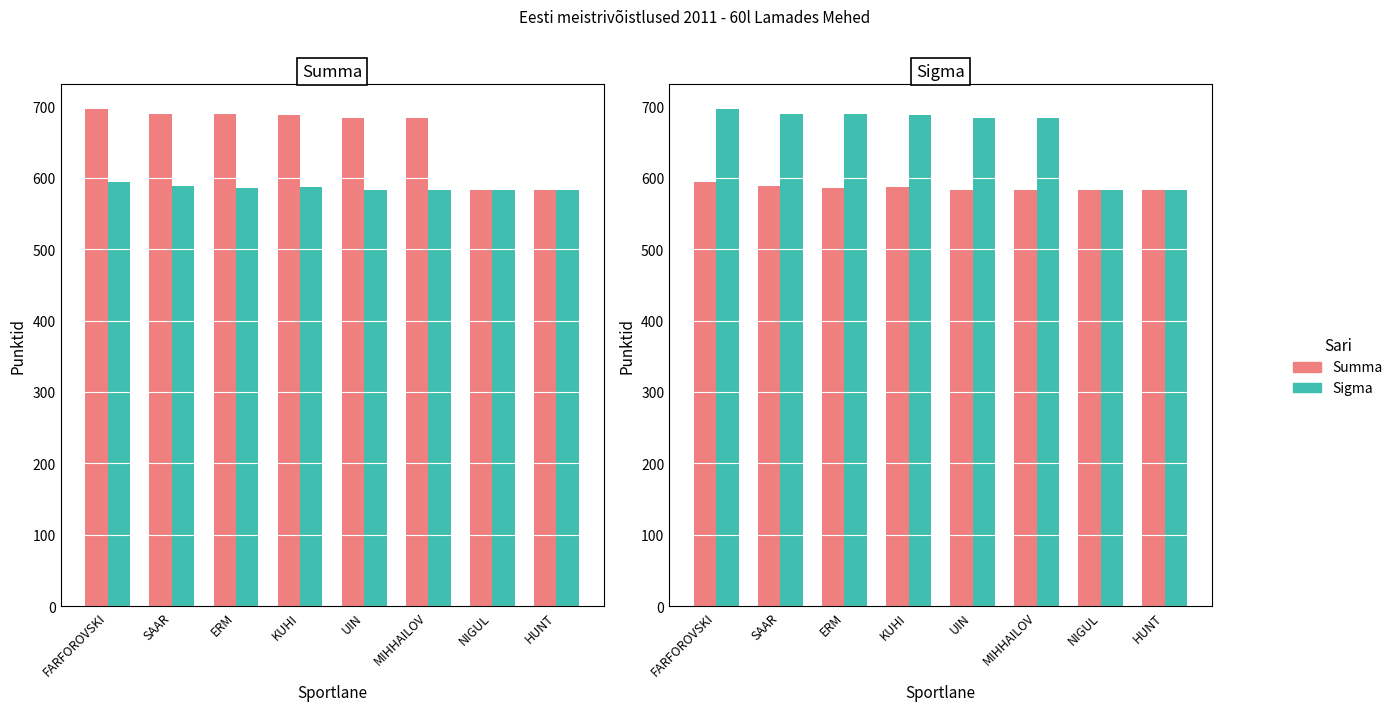

How many bars are there in each group?

2